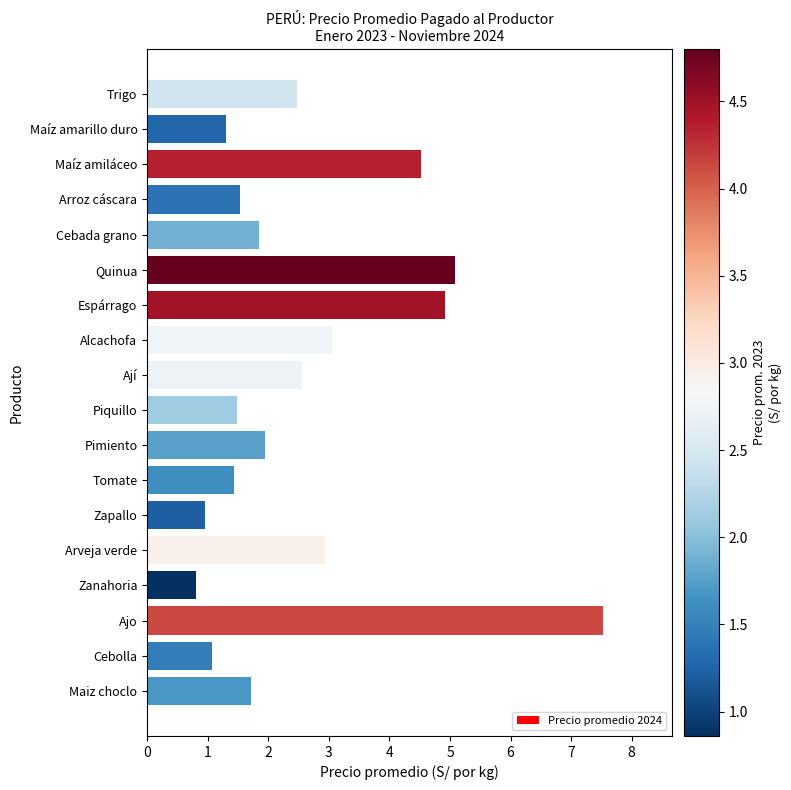

Reading bottom to top, what are all the values shown in this chart?

1.7	1.1	7.5	0.8	2.9	1.0	1.4	1.9	1.5	2.6	3.0	4.9	5.1	1.9	1.5	4.5	1.3	2.5